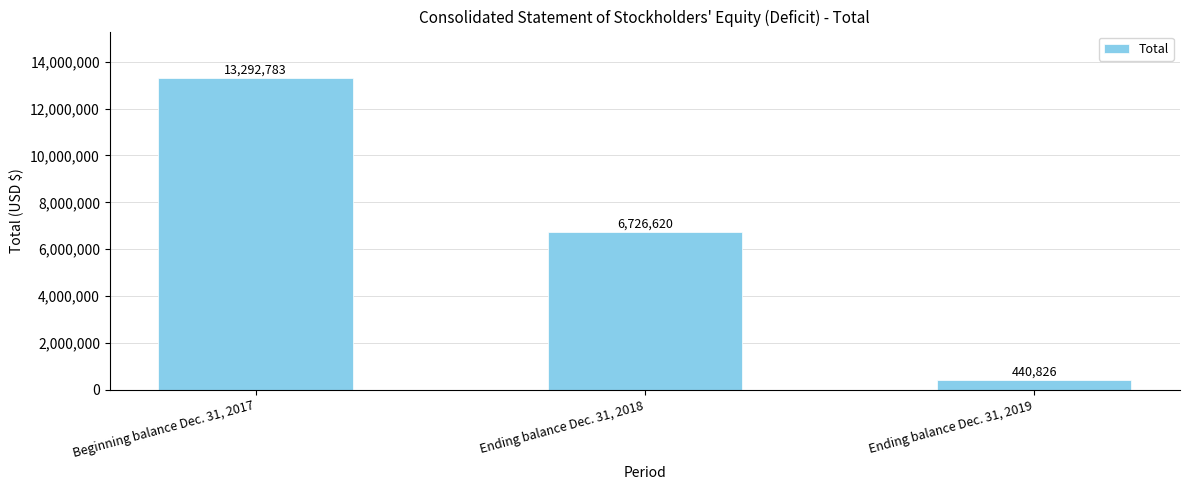

What is the sum of the values at Ending balance Dec. 31, 2019 and Ending balance Dec. 31, 2018?

7167446